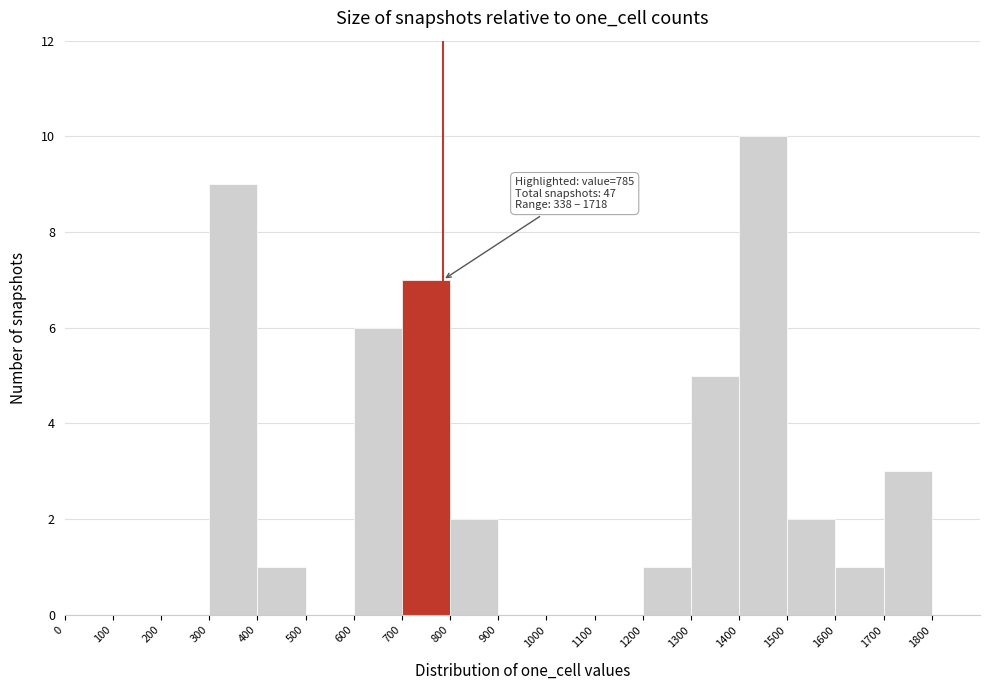

Over which range of the x-axis is the bar tallest?

1400 to 1500